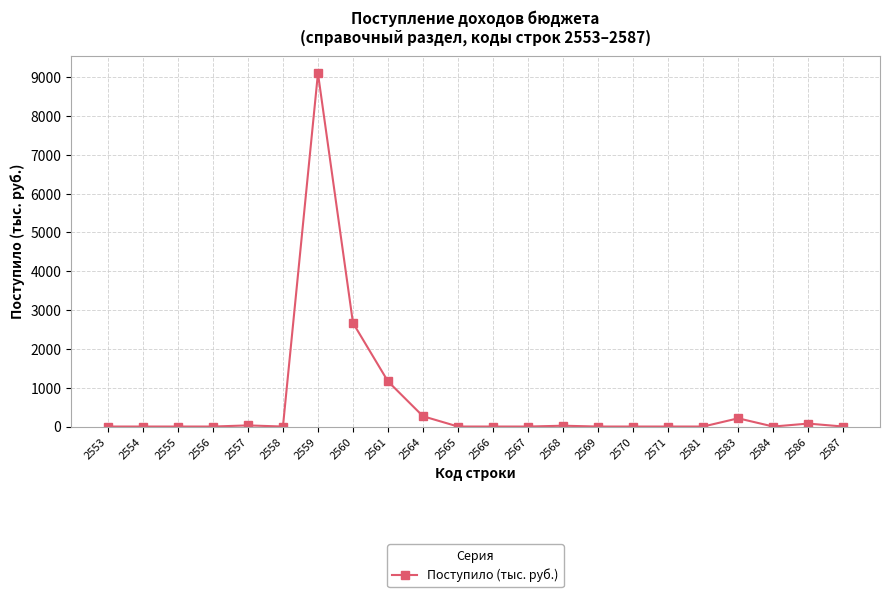

At which label is the value closest to 4551?

2560